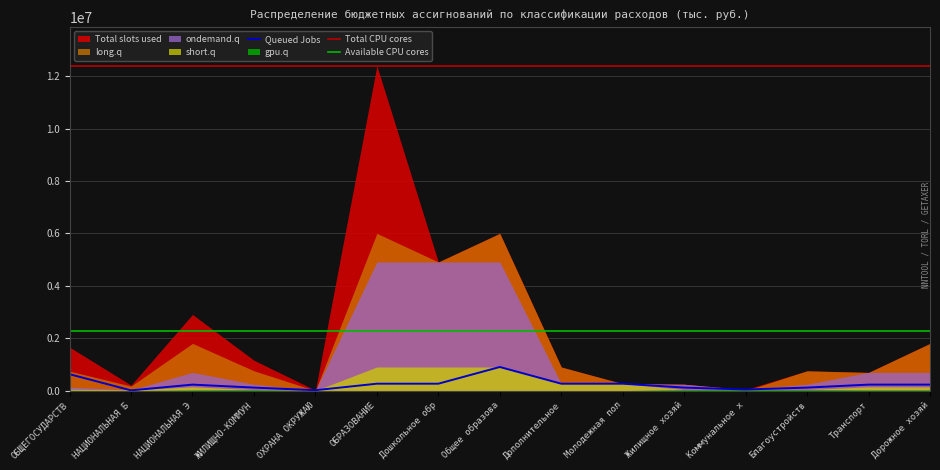

Which label corresponds to the largest value in the chart?

ОБРАЗОВАНИЕ